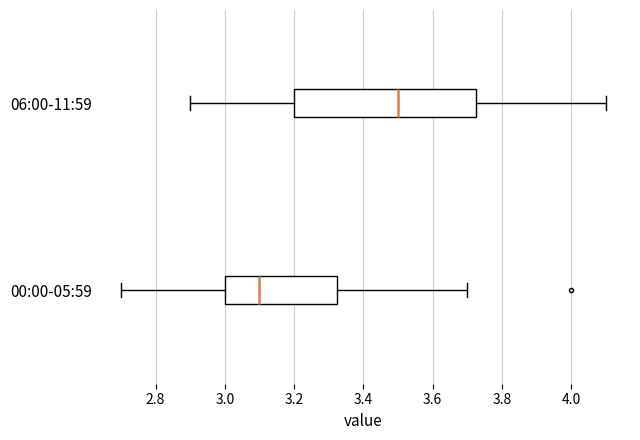

Which box's median line is the furthest to the right?

06:00-11:59